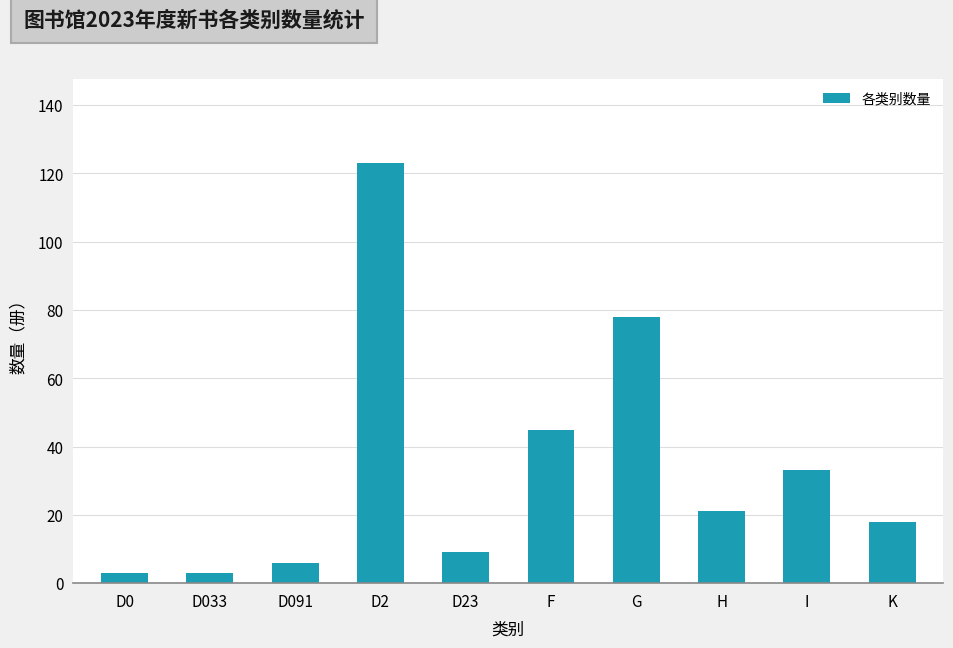

What is the change in value from D033 to G?

+75